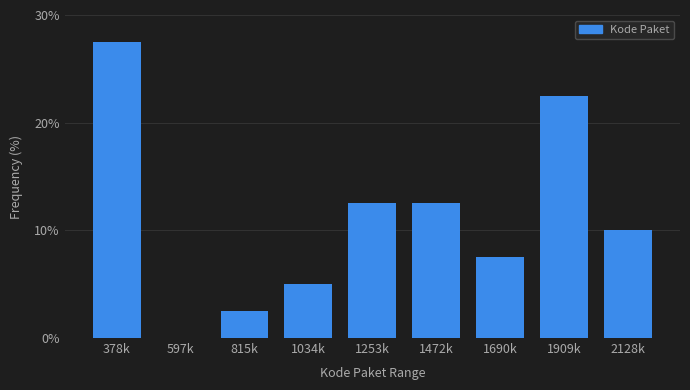

Reading left to right, transcribe all the data shown in this chart.

378k=27.5	597k=0.0	815k=2.5	1034k=5.0	1253k=12.5	1472k=12.5	1690k=7.5	1909k=22.5	2128k=10.0